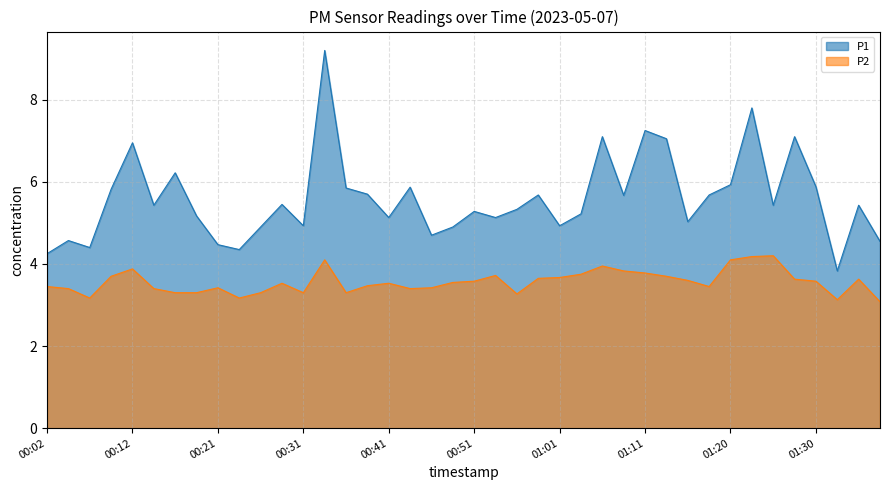

True or false: P2 and P1 cross at least once.

False